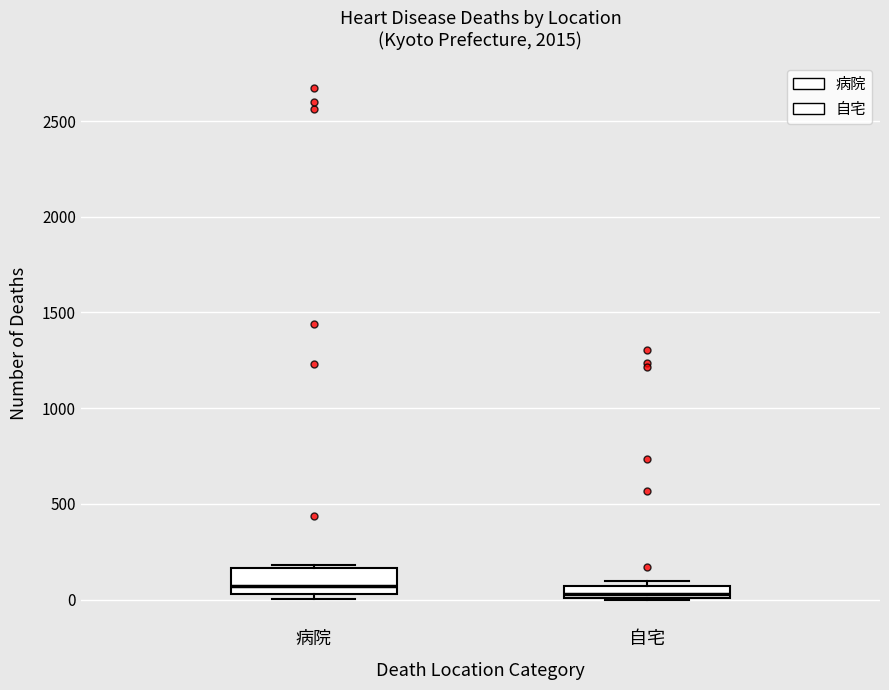

Which box is the tallest, from its lower edge to its upper edge?

病院